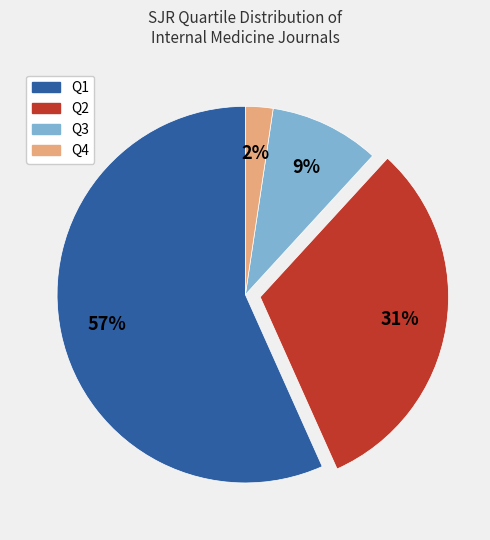

Is Q2 the majority of the pie?

No